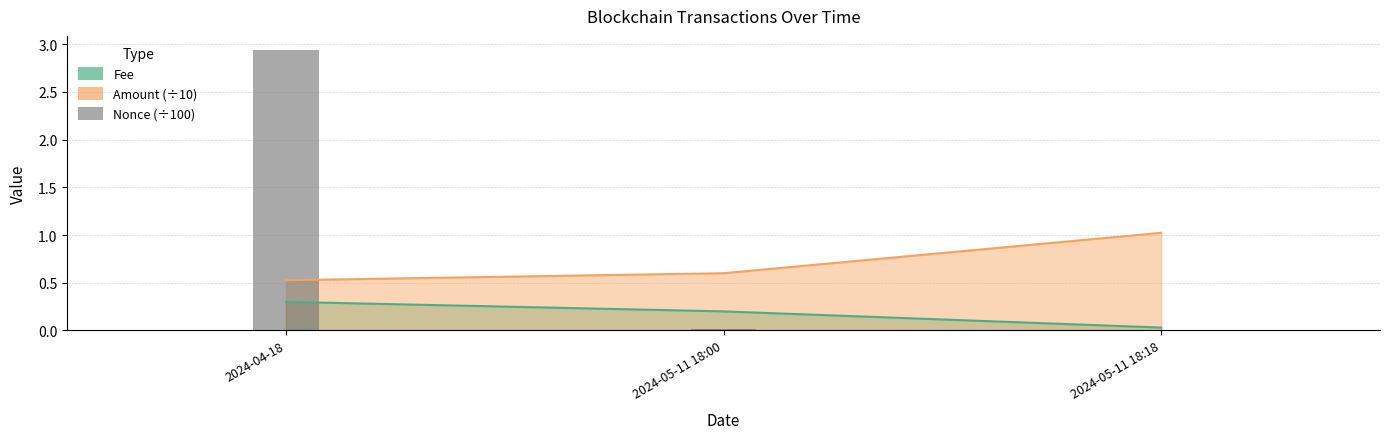

Between 2024-05-11 18:00 and 2024-04-18, which is larger?

2024-04-18